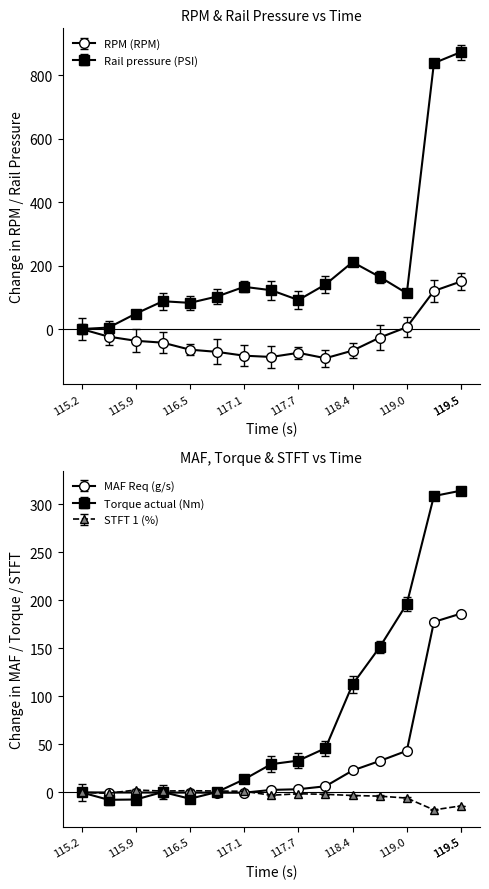

What is the label of the 14th point from the right?

115.539